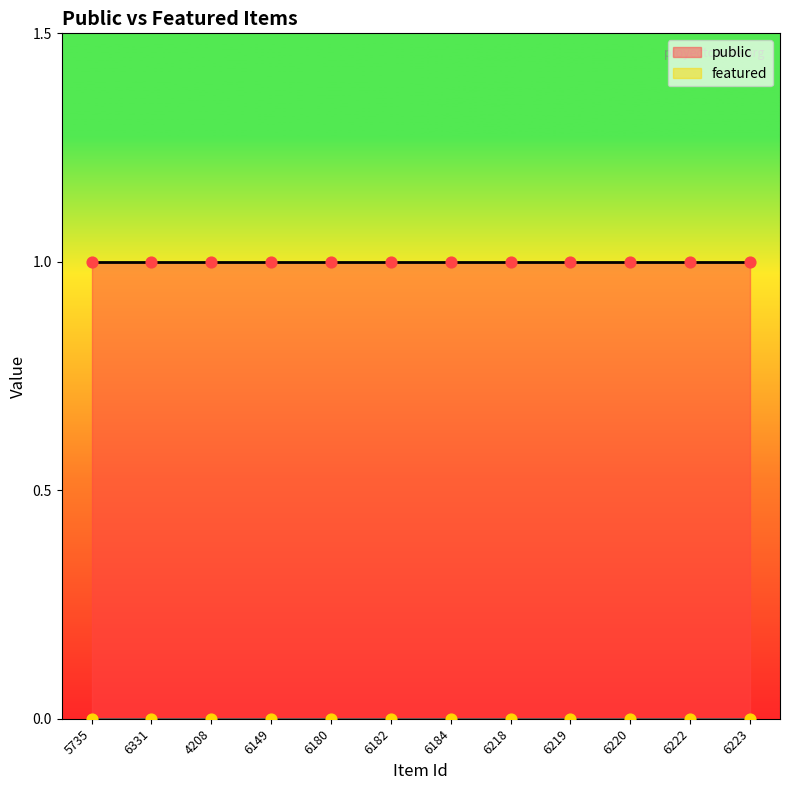

Which series contains the highest Y value?

public